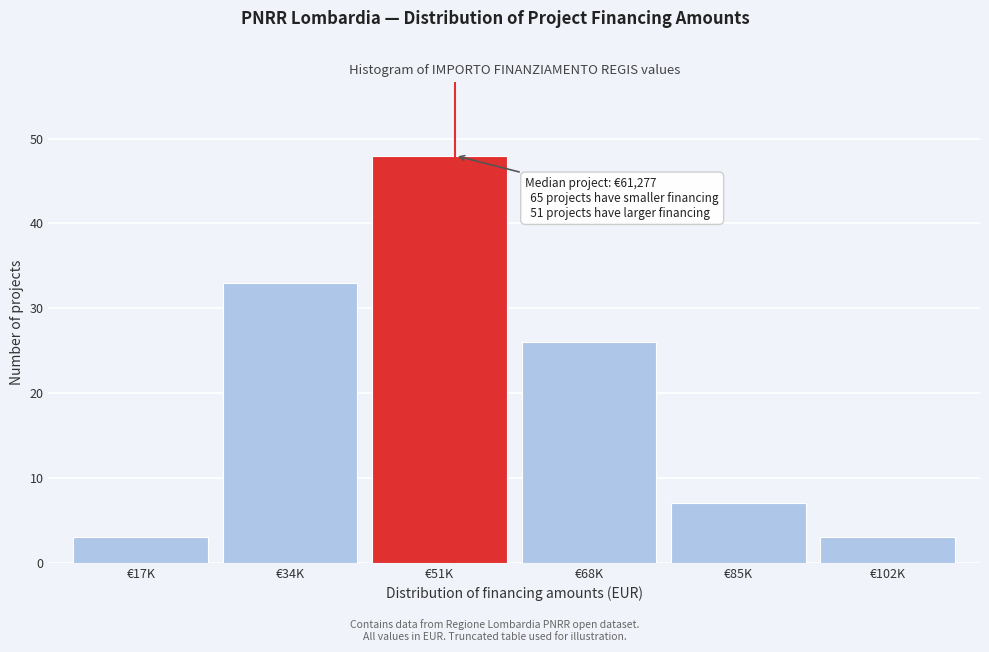

Reading left to right, list all the values displayed in this chart.

€17K=3	€34K=33	€51K=48	€68K=26	€85K=7	€102K=3